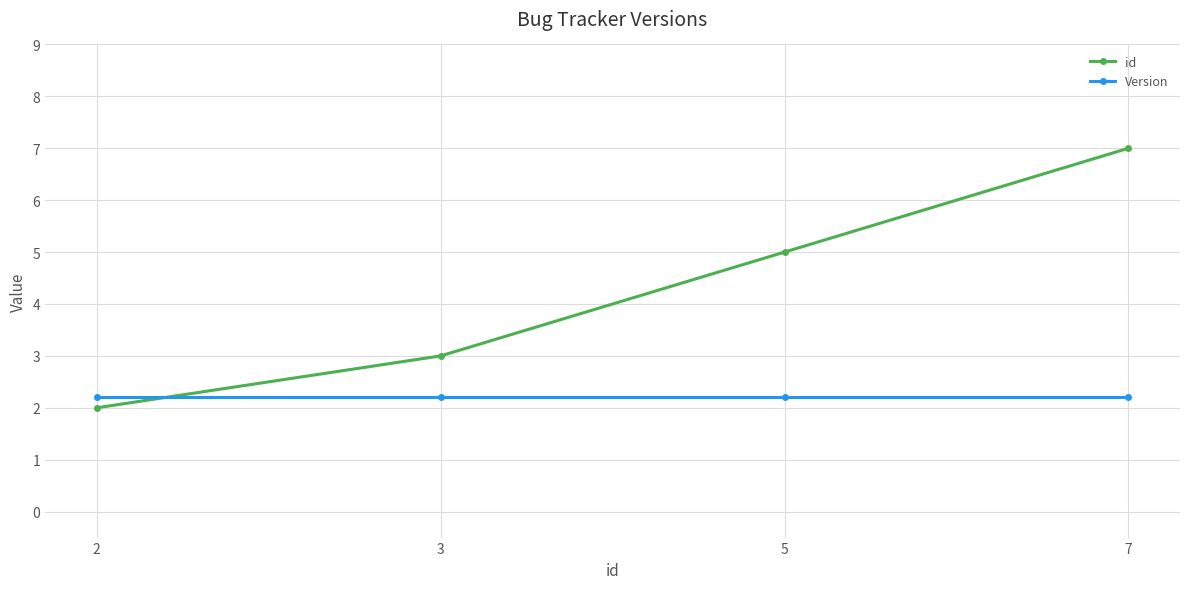

At which category does the chart reach its peak across all series?

7